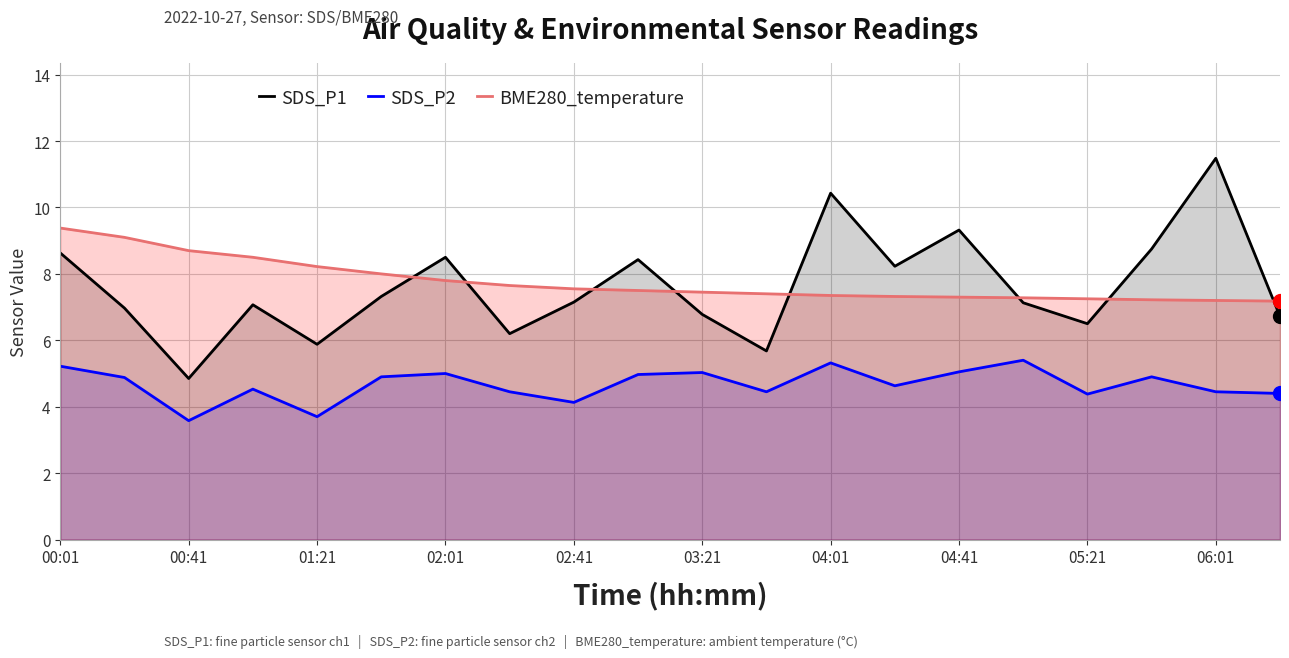

True or false: SDS_P1 and BME280_temperature intersect in this chart.

True